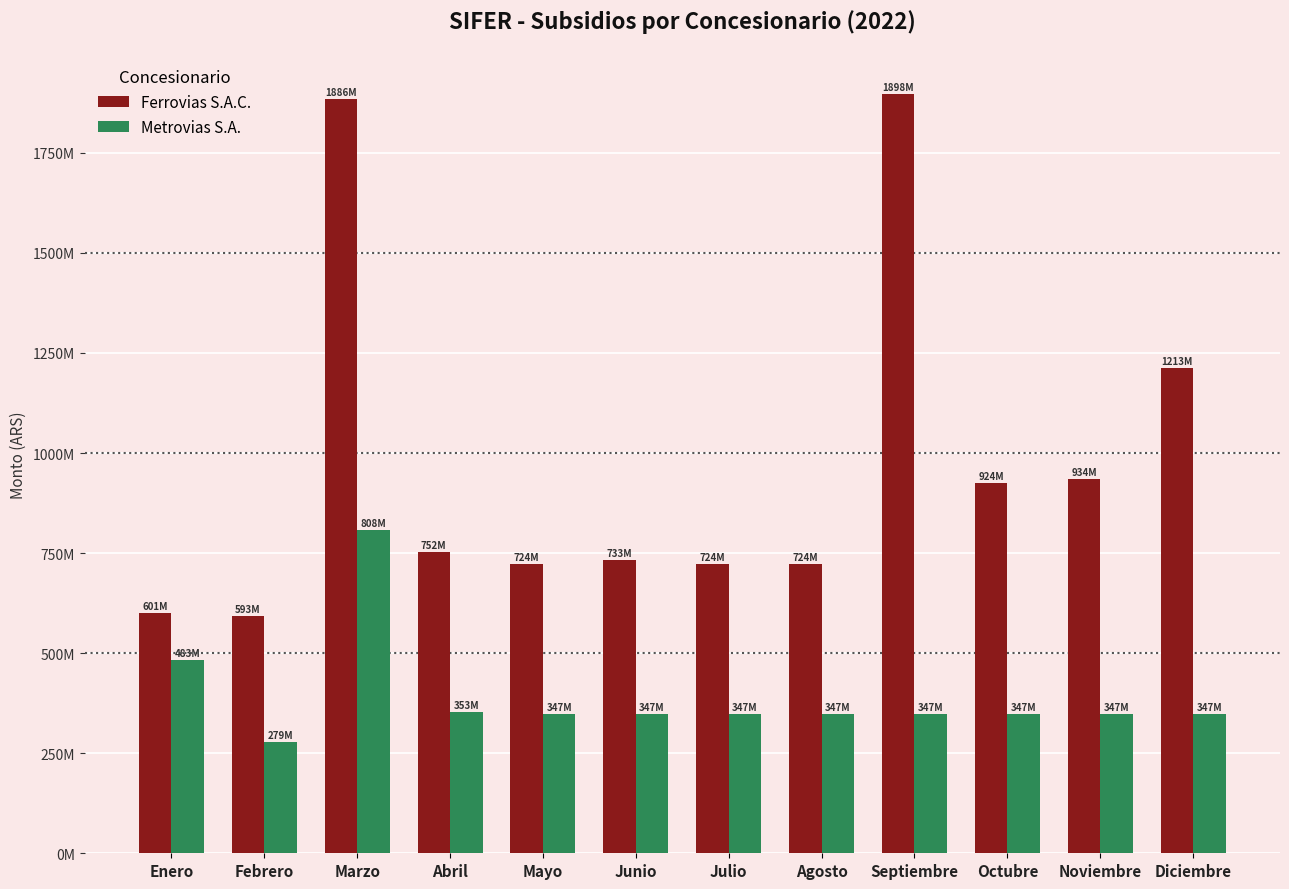

What is the total value across all series at Diciembre?

1559519416